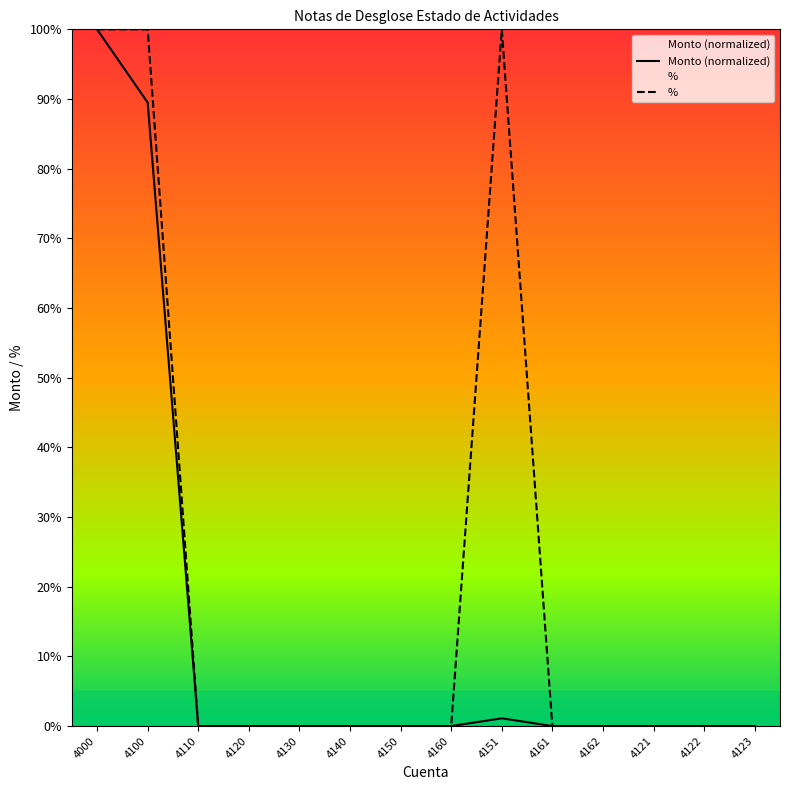

True or false: % has more than 0 points higher than both neighbors.

True